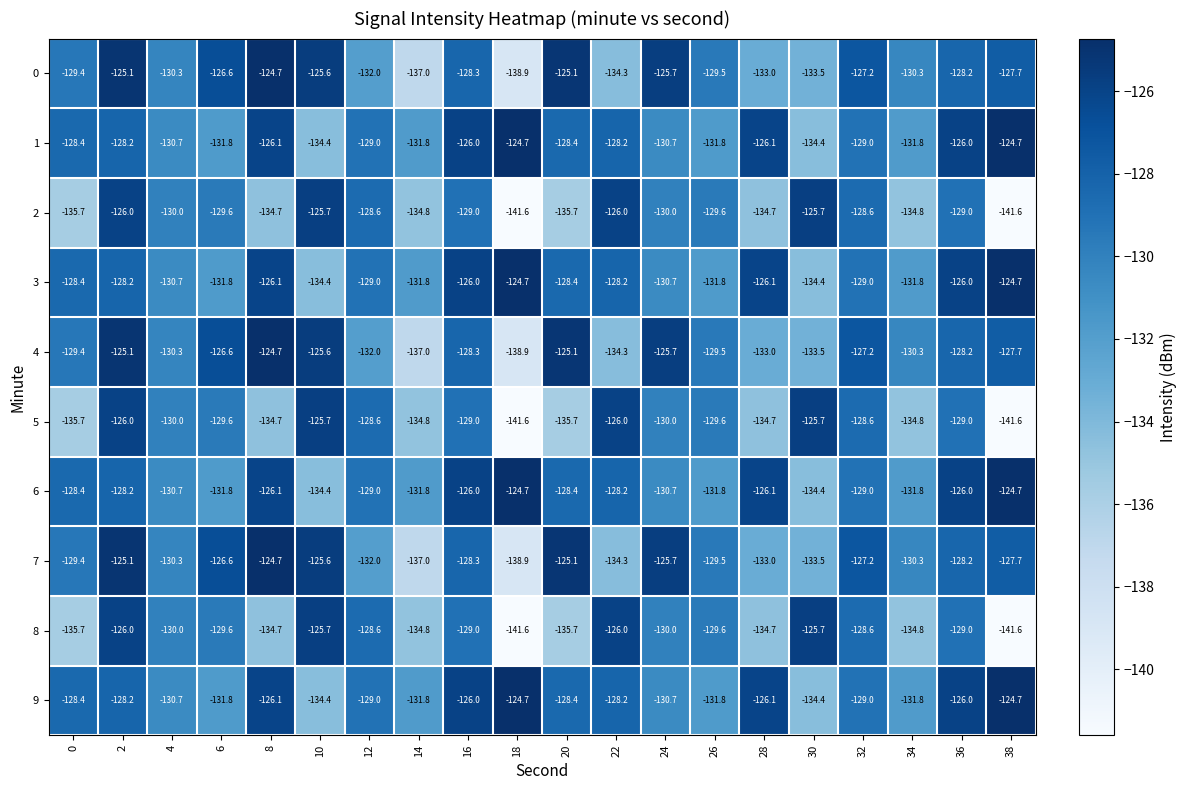

Is it true that 1 equals -218.0 at 12?

False